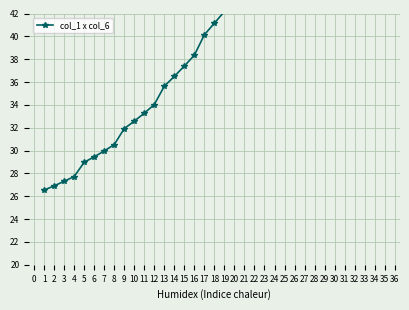

True or false: the data has more than 2 interior local peaks.

False